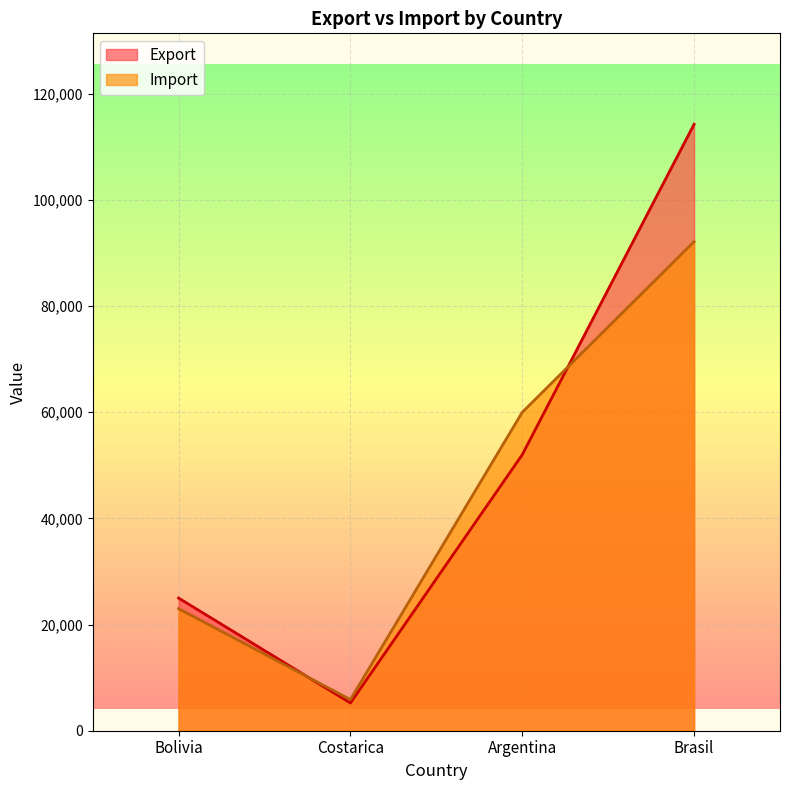

Is it true that Import equals 31074 at Argentina?

False